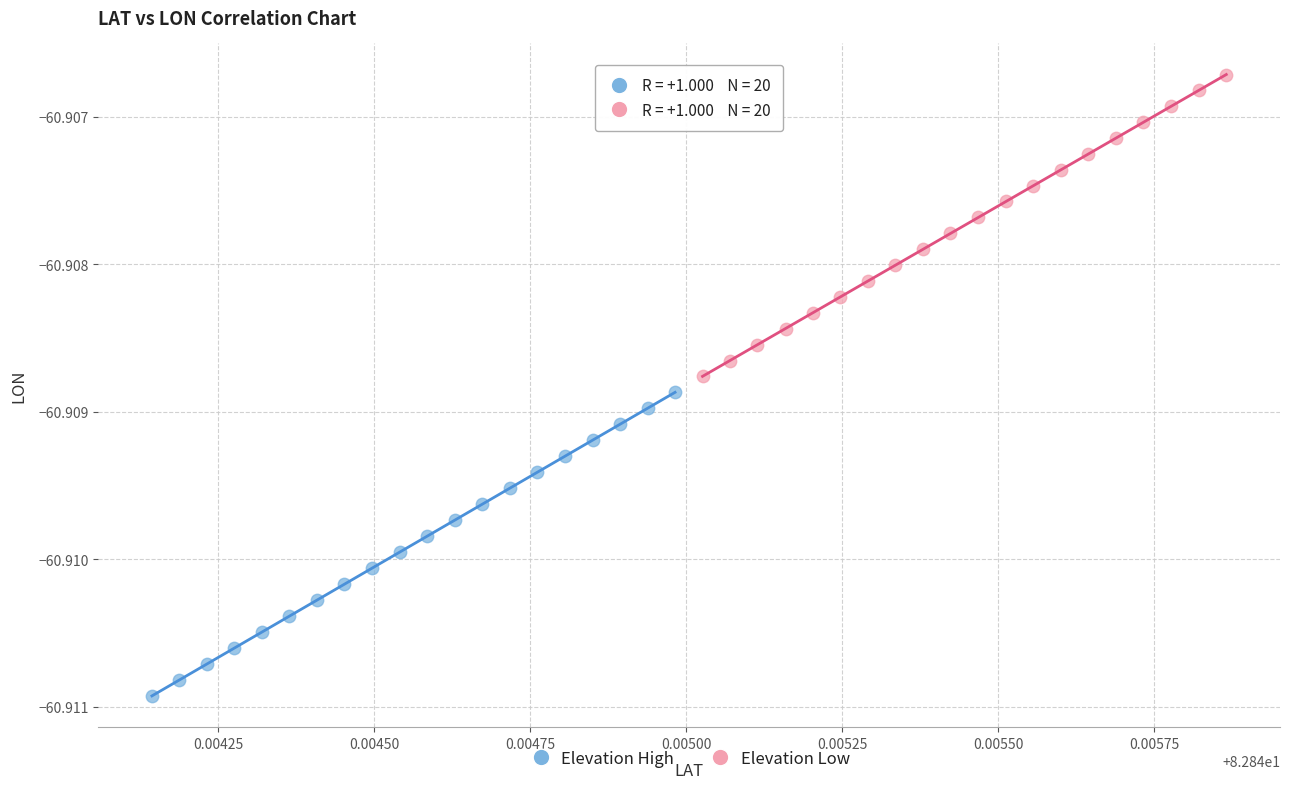

What are all the series names shown in the legend?

Elevation High, Elevation Low